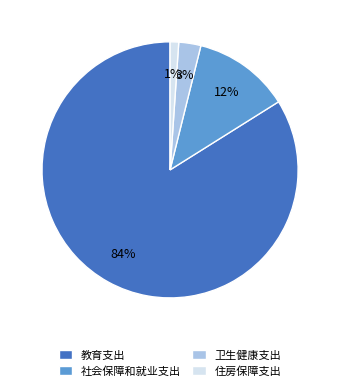

To the nearest percent, what is the average slice percentage?

25%